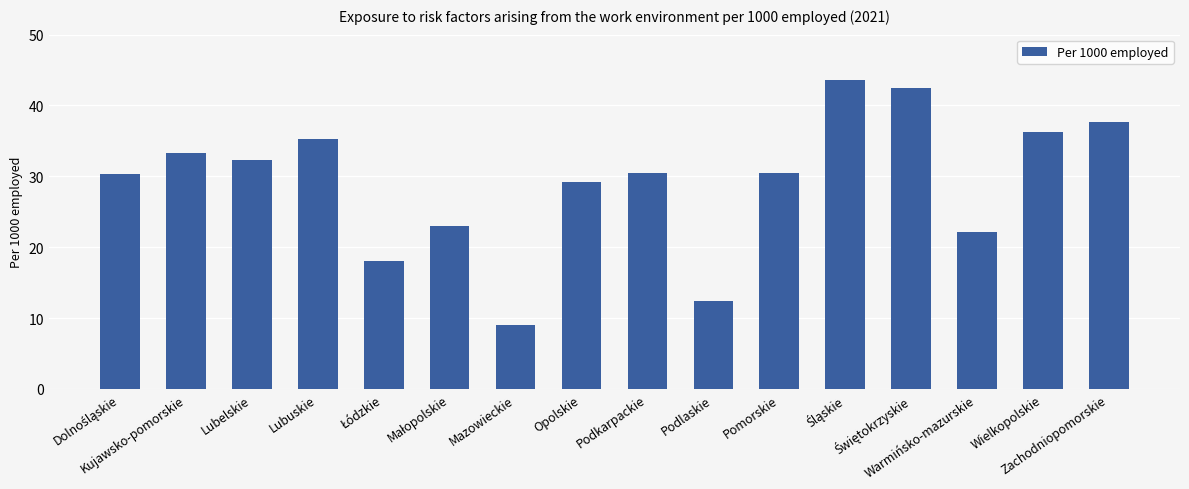

How many bars are there in total?

16